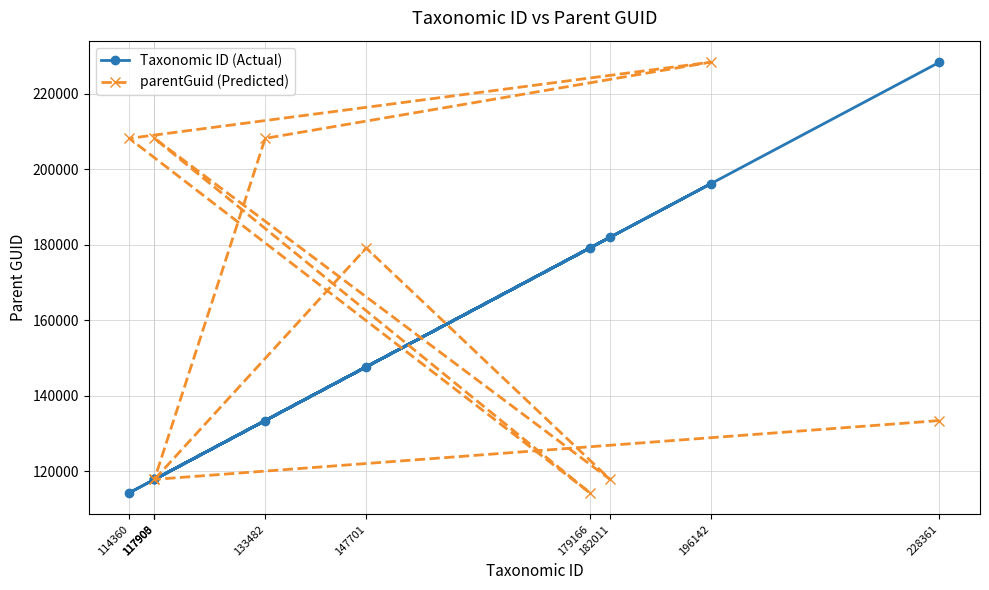

At which label does parentGuid (Predicted) first exceed 179166?

114360